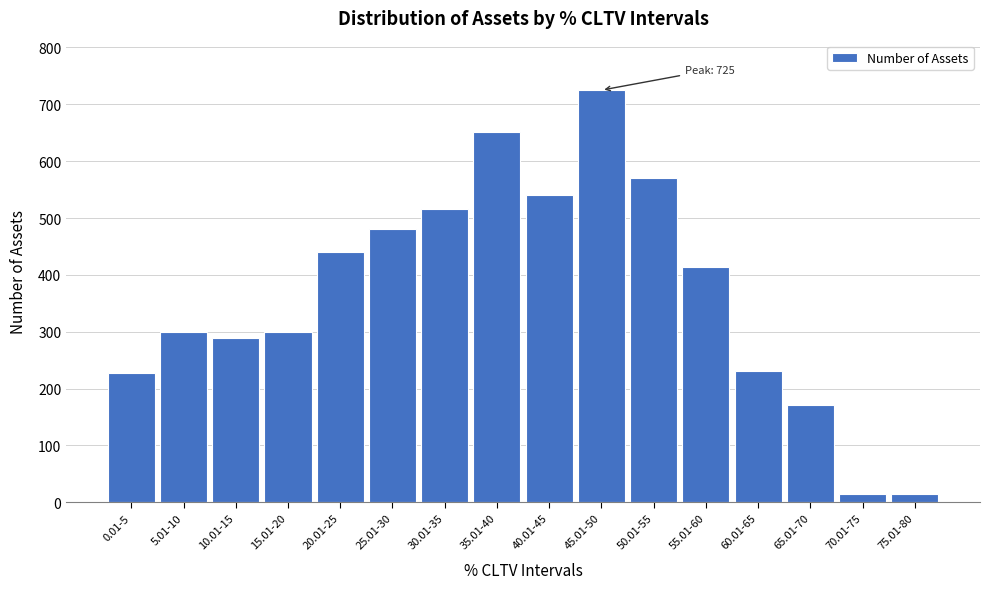

Is it true that the value at 20.01-25 is 178?

False